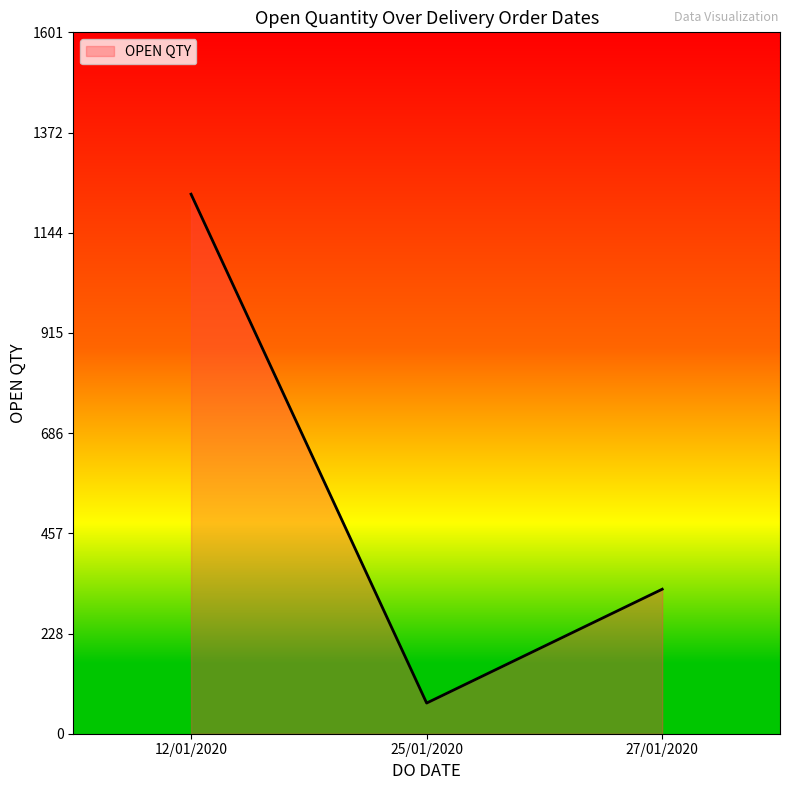

What is the sum of all values?

1632